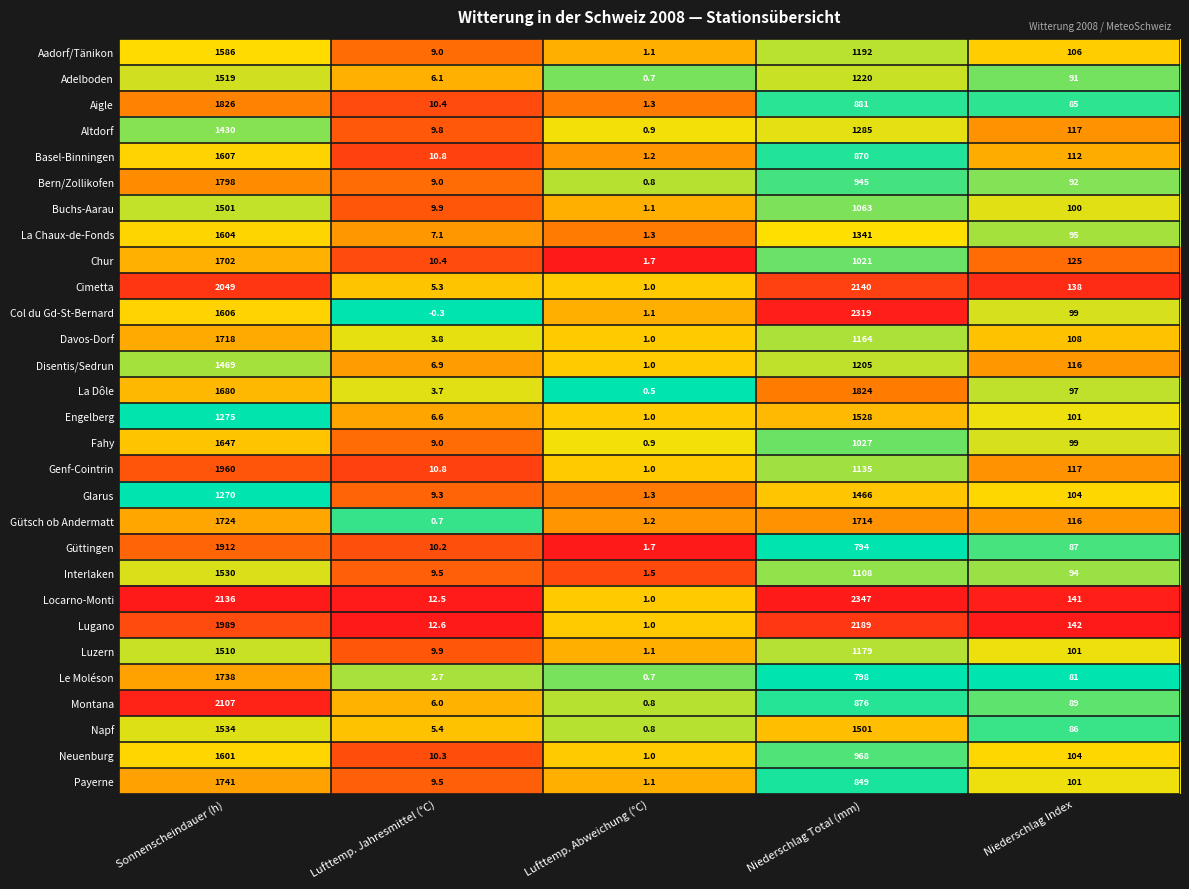

List the labels in order of La Dôle value, largest first.

Niederschlag Total (mm), Sonnenscheindauer (h), Niederschlag Index, Lufttemp. Jahresmittel (°C), Lufttemp. Abweichung (°C)